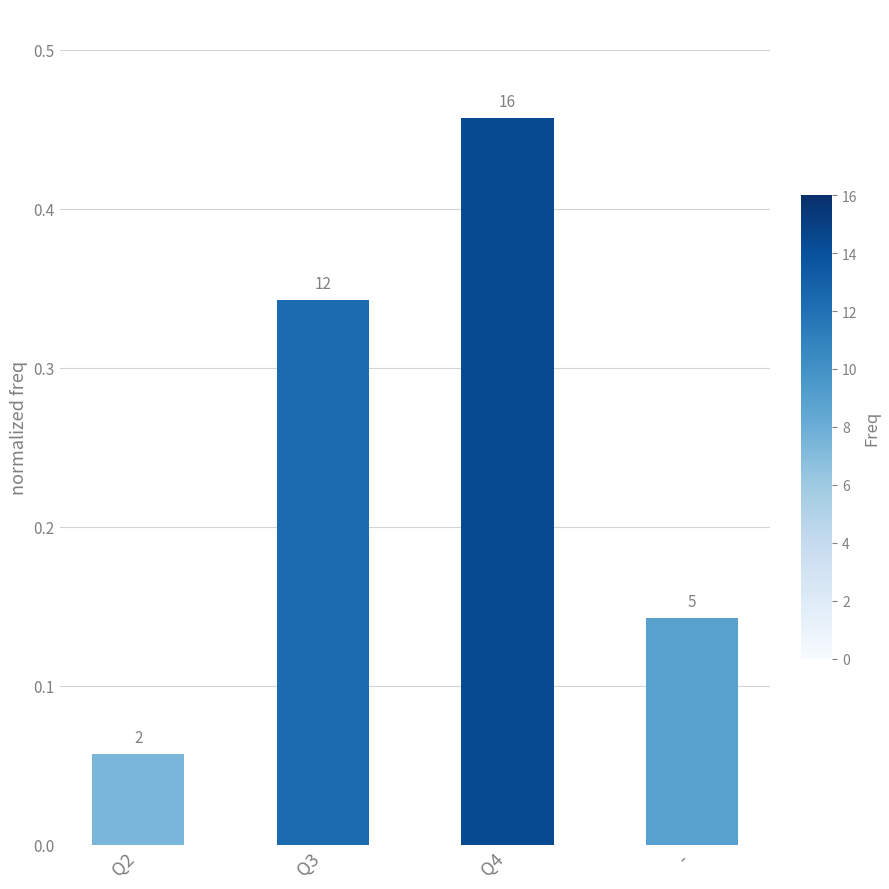

The value at Q3 is 0.5. True or false?

False